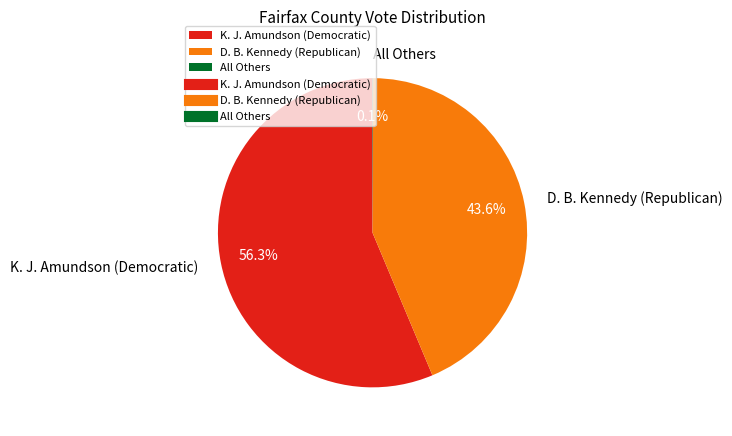

Do D. B. Kennedy (Republican) and K. J. Amundson (Democratic) together represent more than half of the pie?

Yes